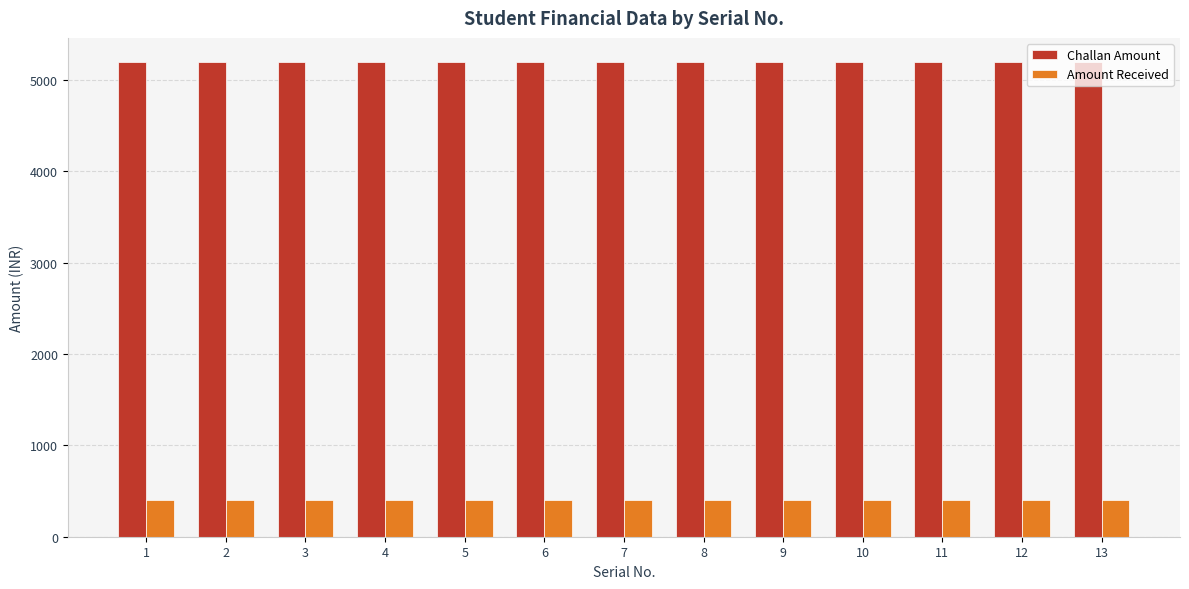

List the series in order of their peak value, lowest first.

Amount Received, Challan Amount